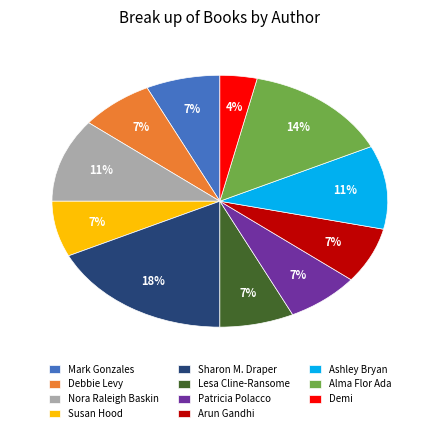

Is there a majority slice in this chart?

No